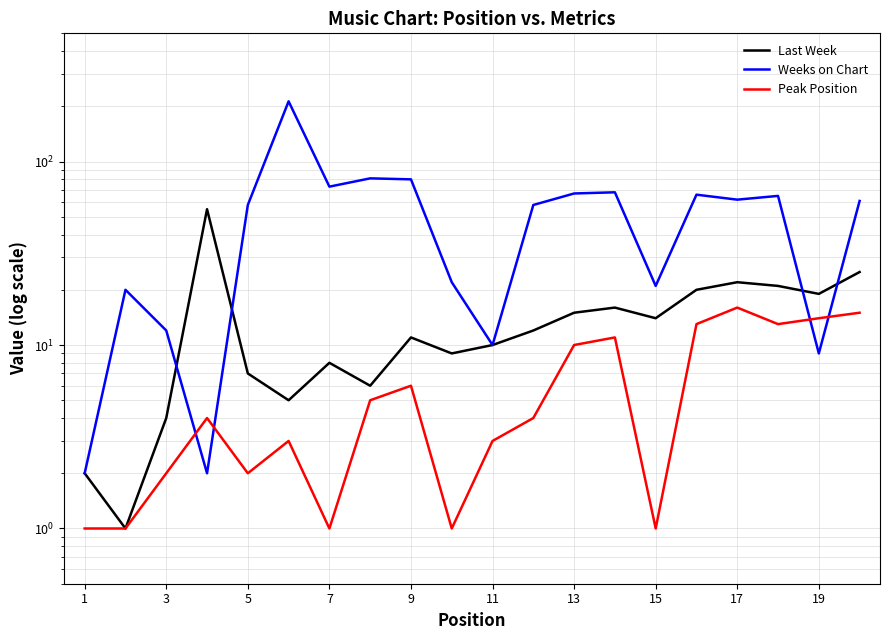

After their last crossing, which series has the higher values: Weeks on Chart or Peak Position?

Weeks on Chart